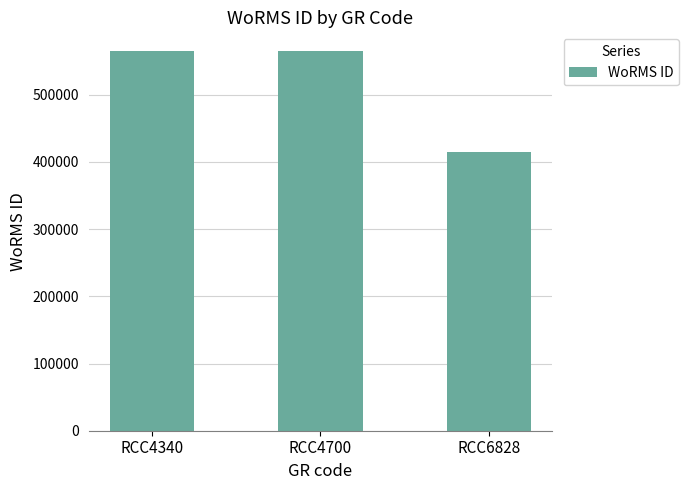

Reading right to left, transcribe all the data shown in this chart.

415091	564479	564479